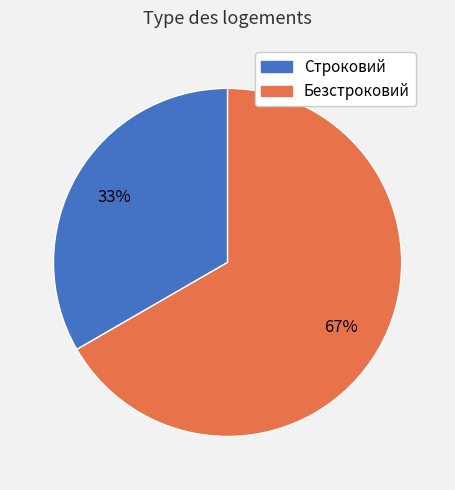

To the nearest percent, what is the combined percentage of Строковий and Безстроковий?

100%